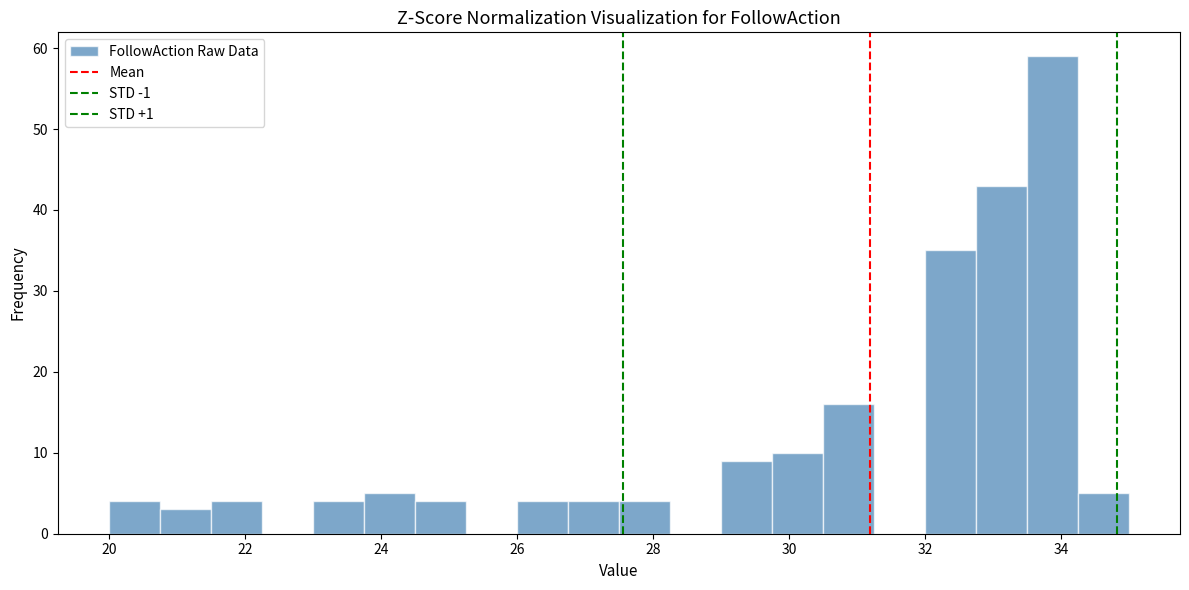

Around what value on the x-axis is the tallest bar? Give the approximate position of its centre, as read against the axis.

33.8